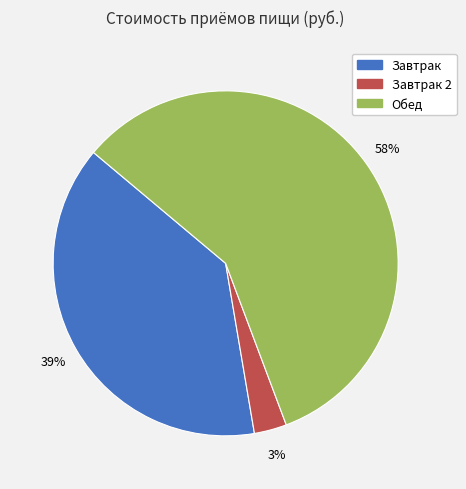

To the nearest percent, what is the average slice percentage?

33%